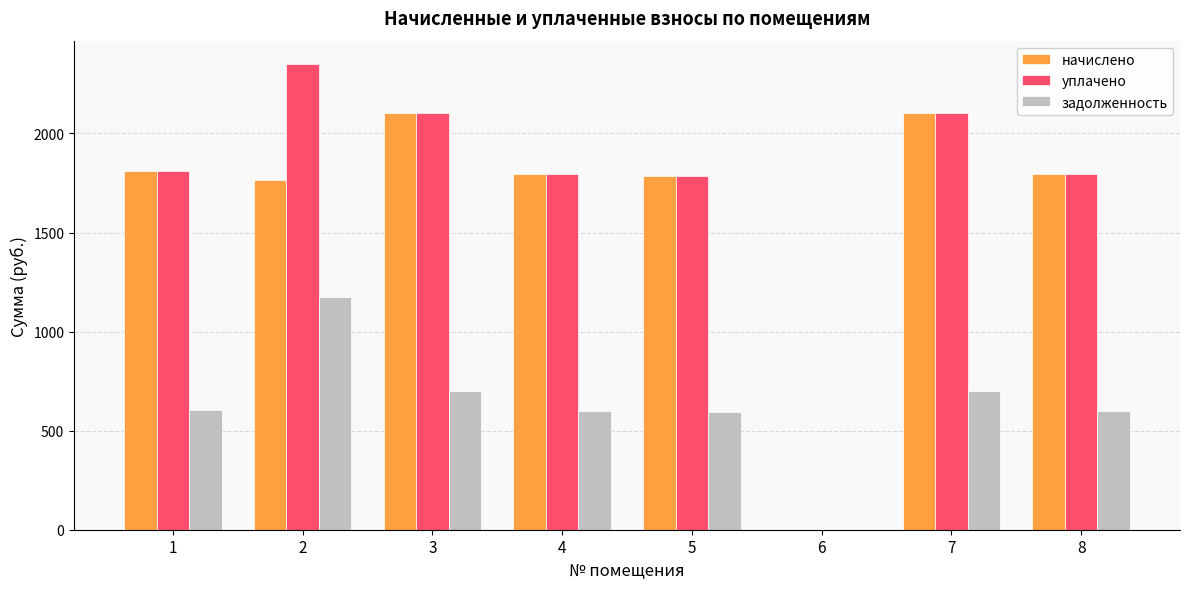

What is the total value across all series at 8?

4191.5